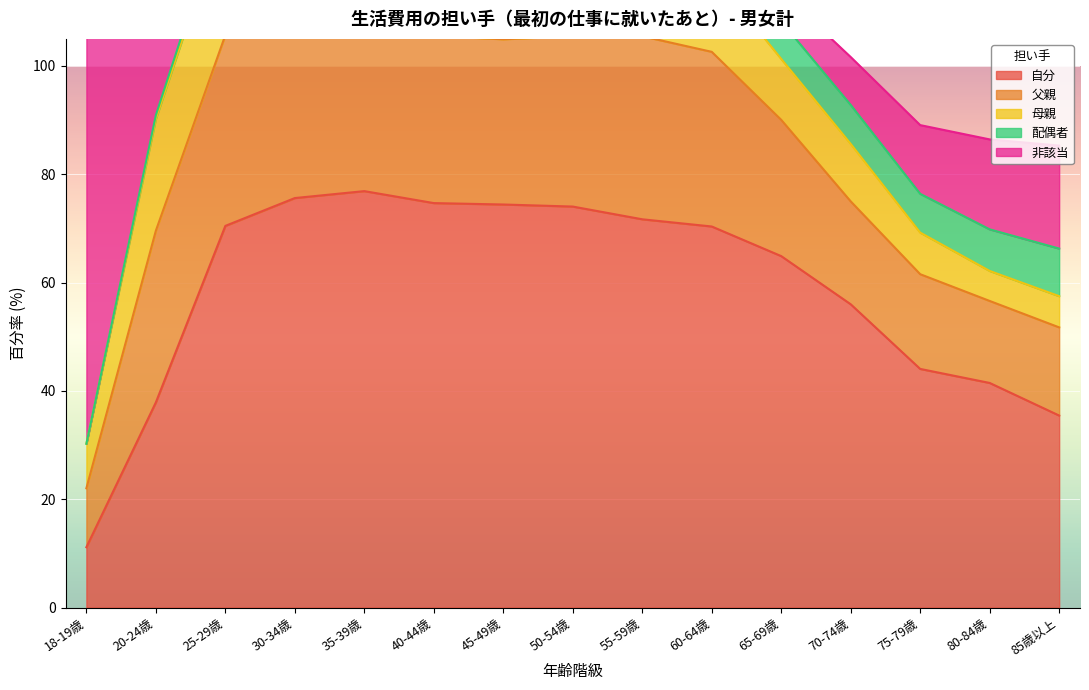

True or false: 自分 and 父親 cross at least once.

False